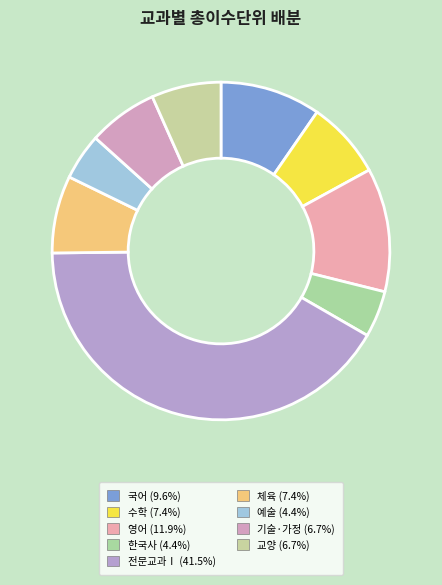

The 영어 slice represents 19% of the pie. True or false?

False